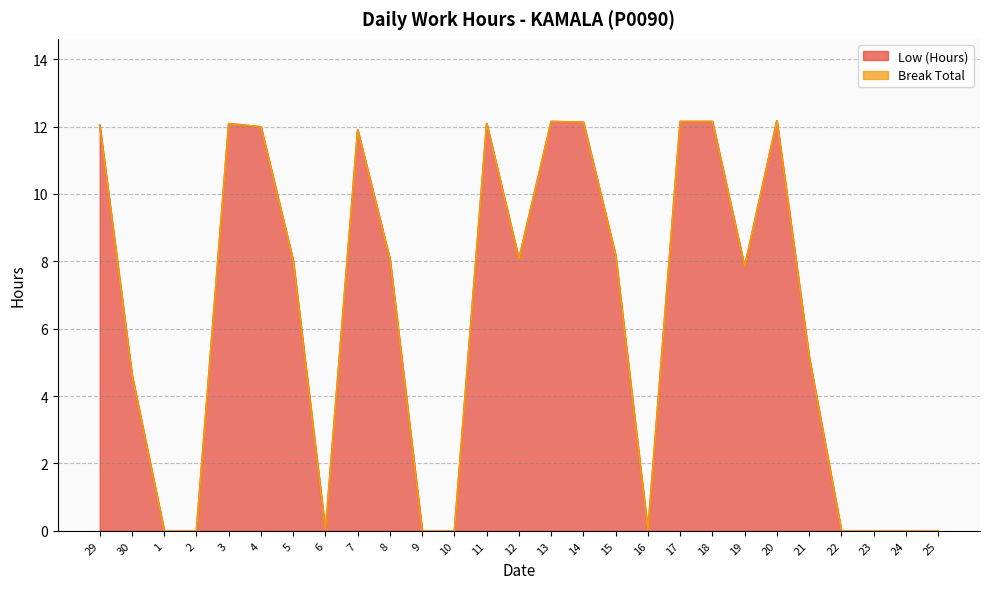

Rank the categories by value from highest to lowest.

20, 13, 17, 18, 14, 3, 11, 29, 4, 7, 15, 12, 8, 5, 19, 21, 30, 1, 2, 6, 9, 10, 16, 22, 23, 24, 25